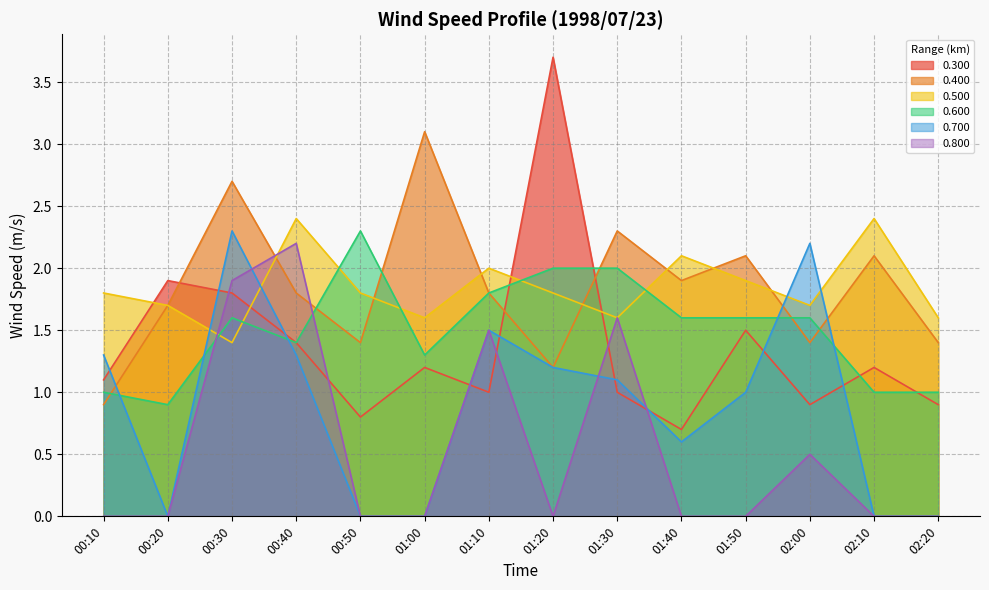

True or false: 0.400 and 0.300 intersect in this chart.

True